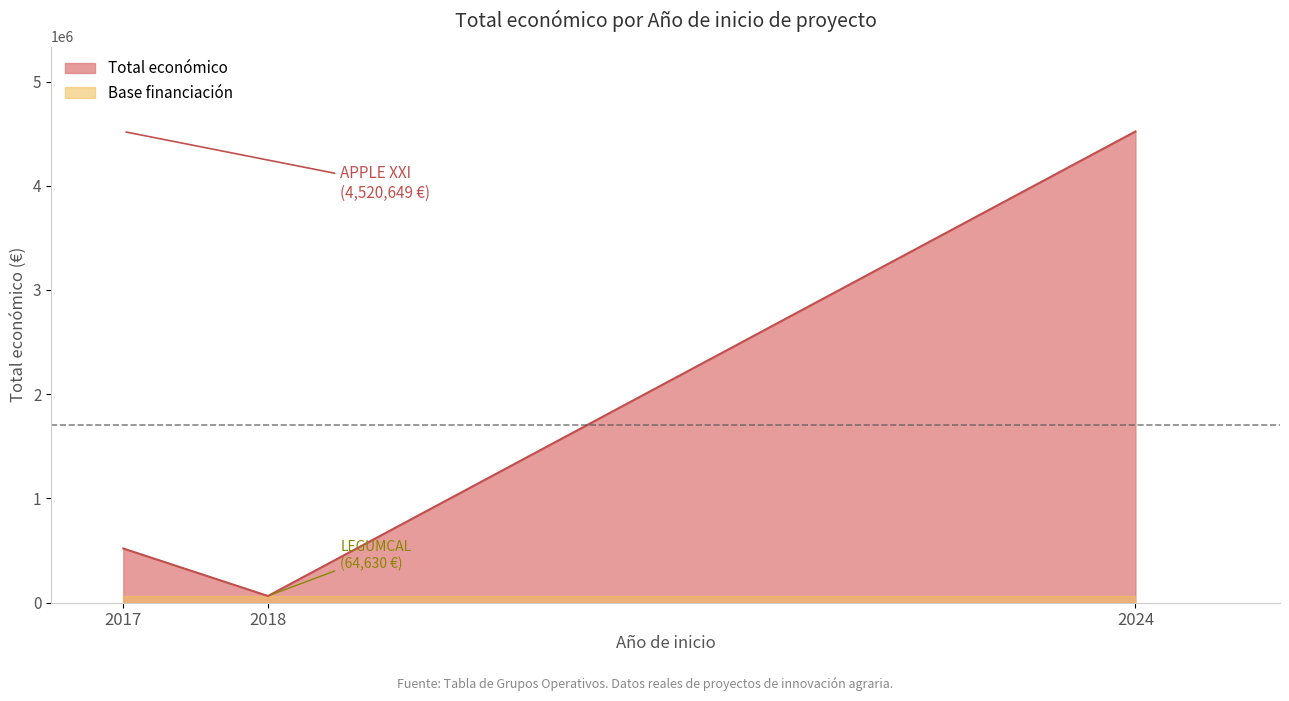

Rank the categories by value from highest to lowest.

2024, 2017, 2018